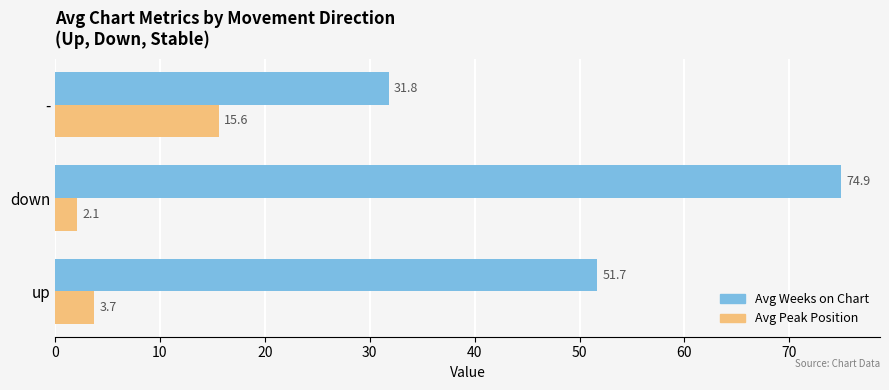

At which label is Avg Peak Position closest to 8?

up